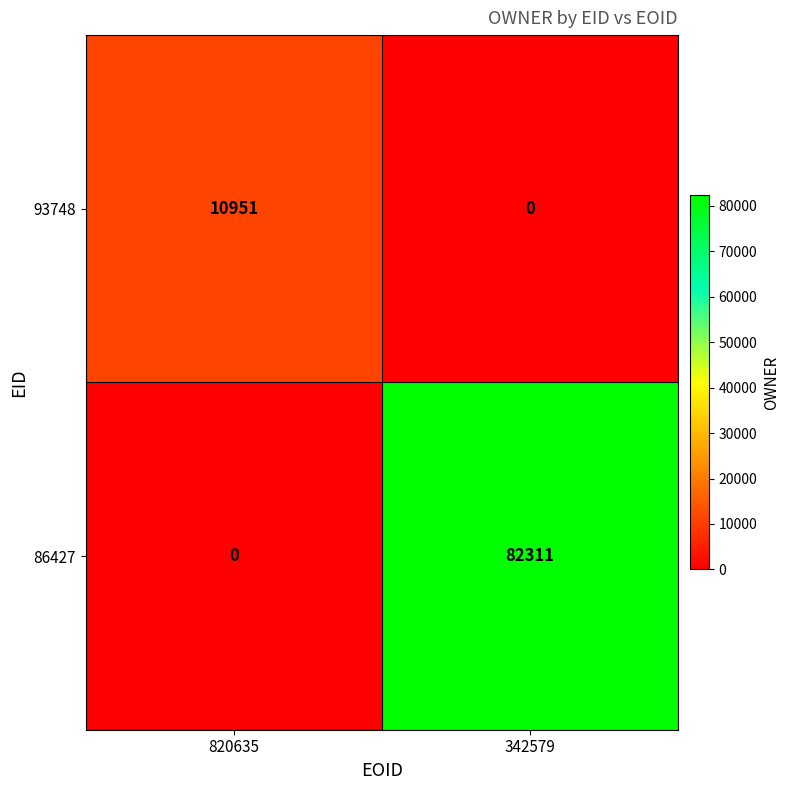

What is the sum of all 93748 values?

10951